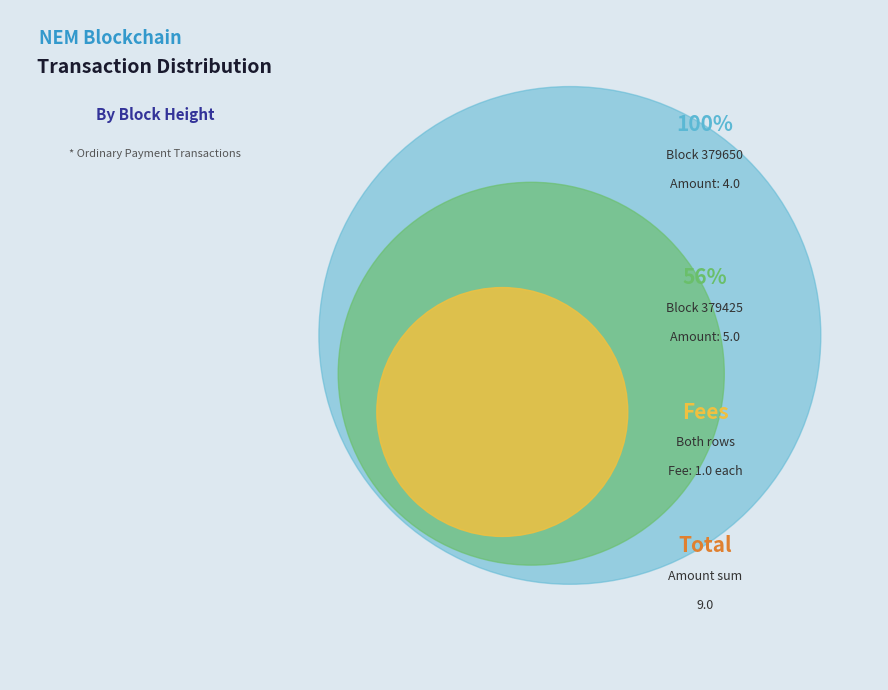

What percentage is the 379650 slice, to the nearest percent?

44%